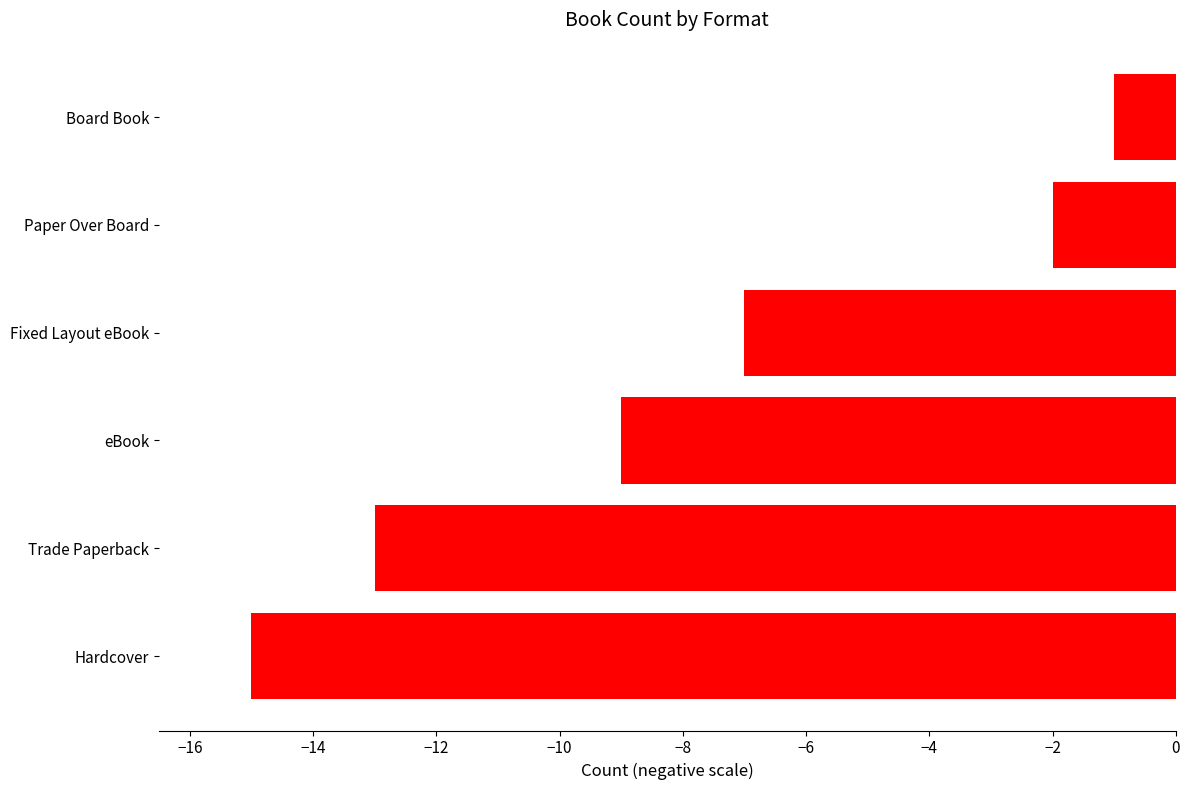

The value at Fixed Layout eBook is -7. True or false?

True